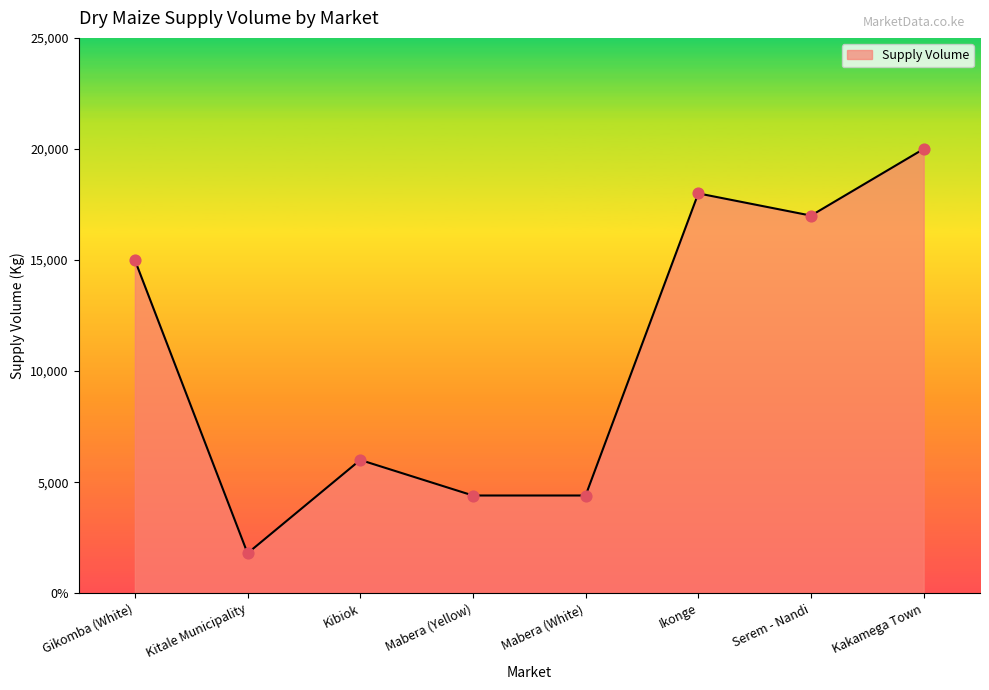

Does the chart have visible grid lines?

No